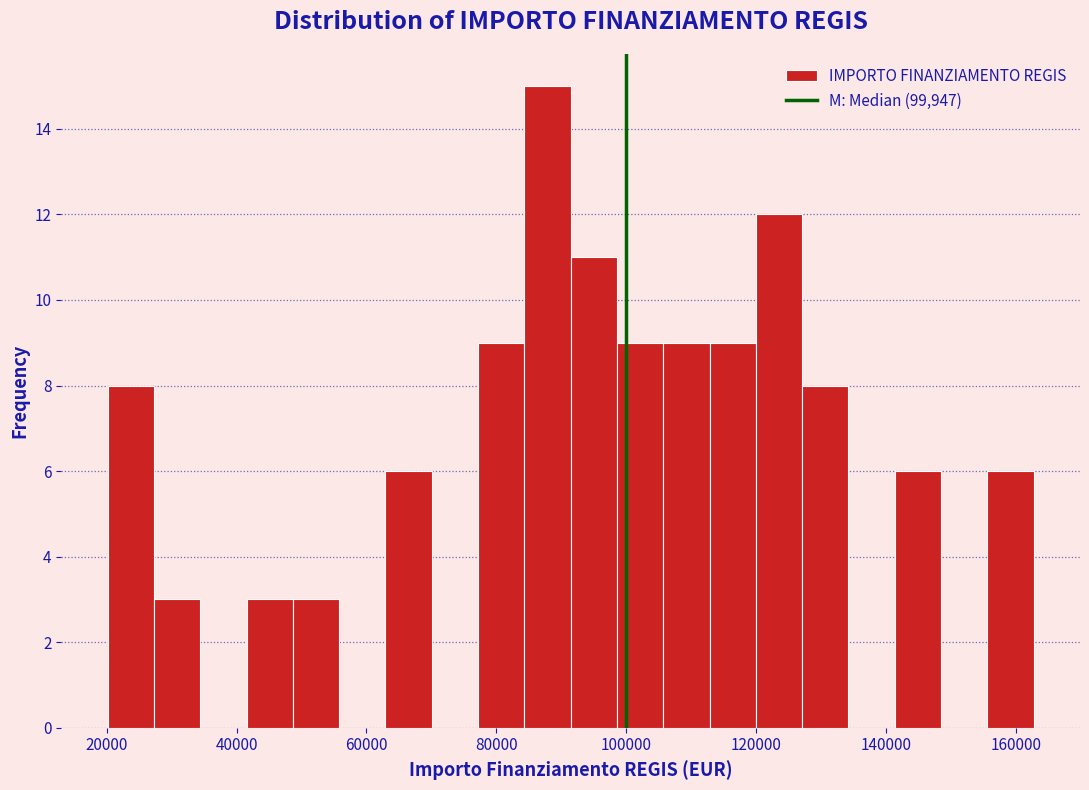

Around what value on the x-axis is the tallest bar? Give the approximate position of its centre, as read against the axis.

88000